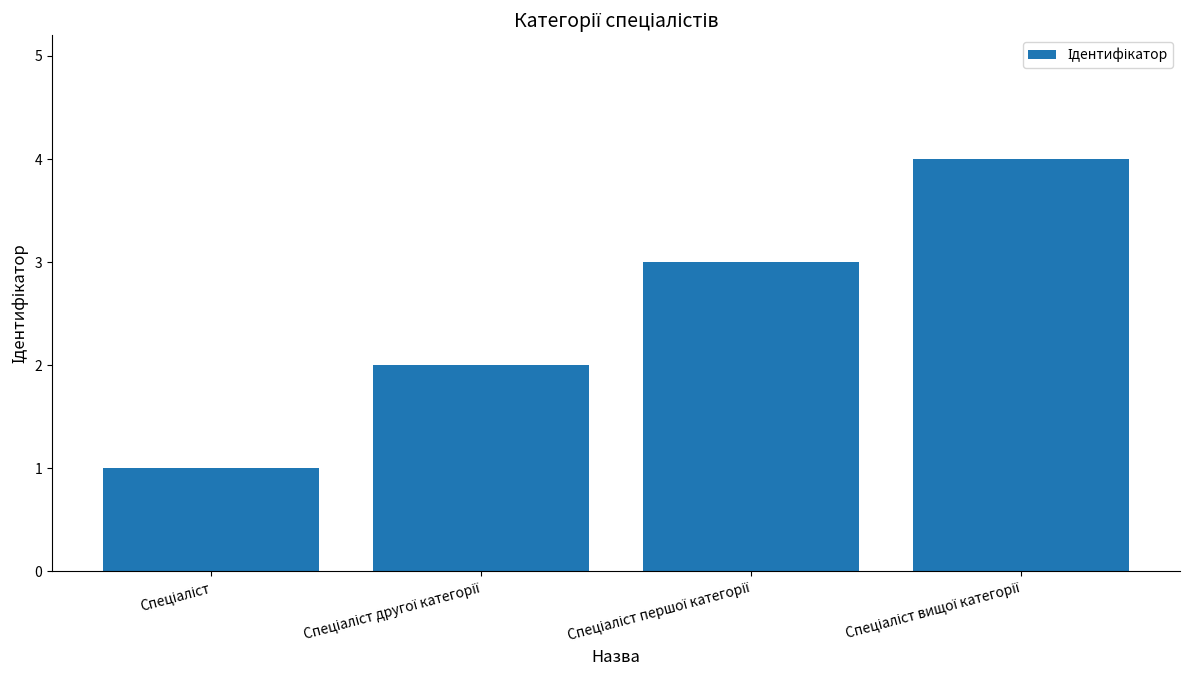

What is the maximum value shown in the chart?

4